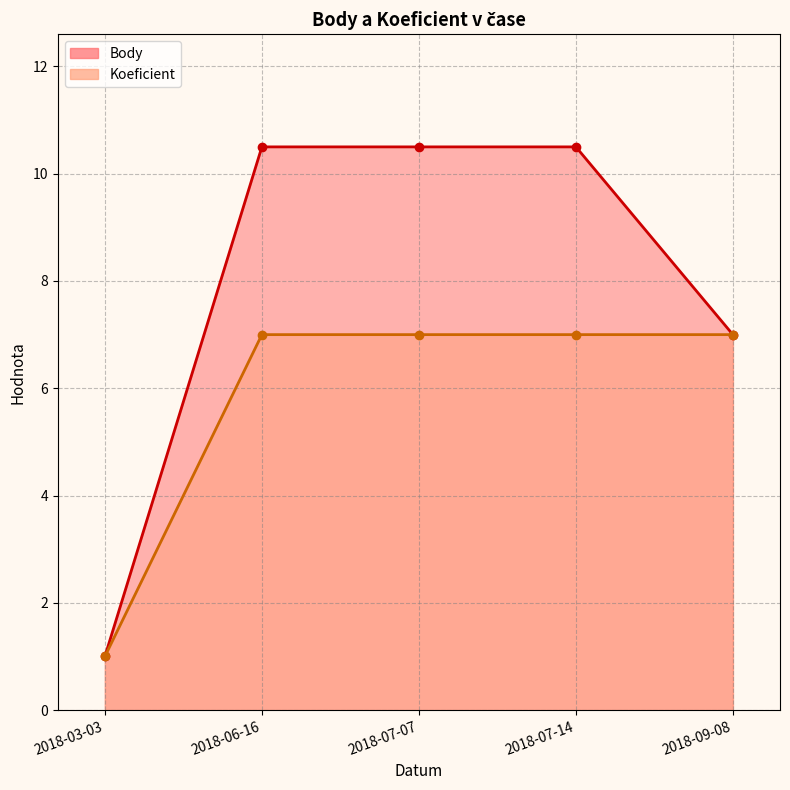

Does the chart have visible grid lines?

Yes